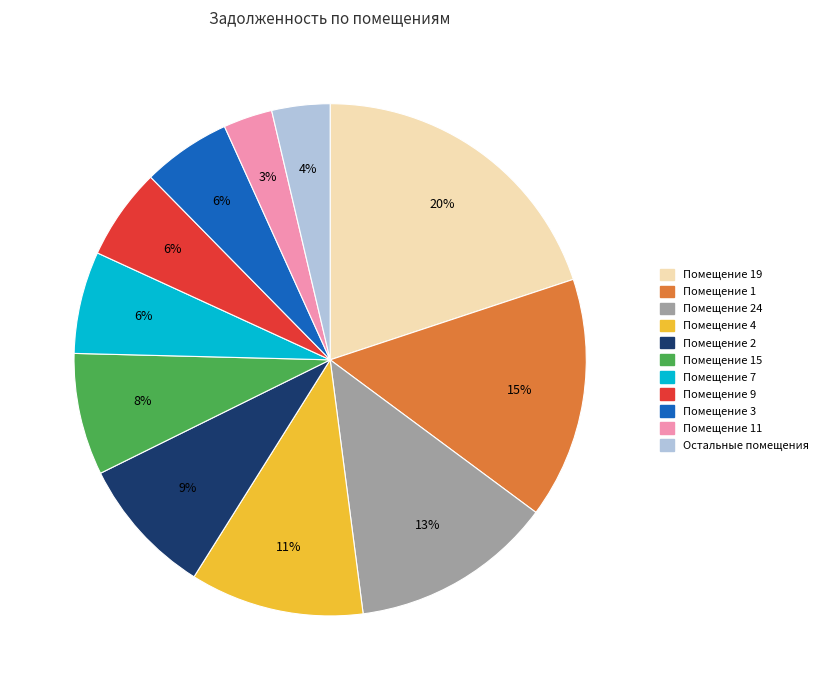

To the nearest percent, what is the difference between the largest and smallest slice percentages?

17%